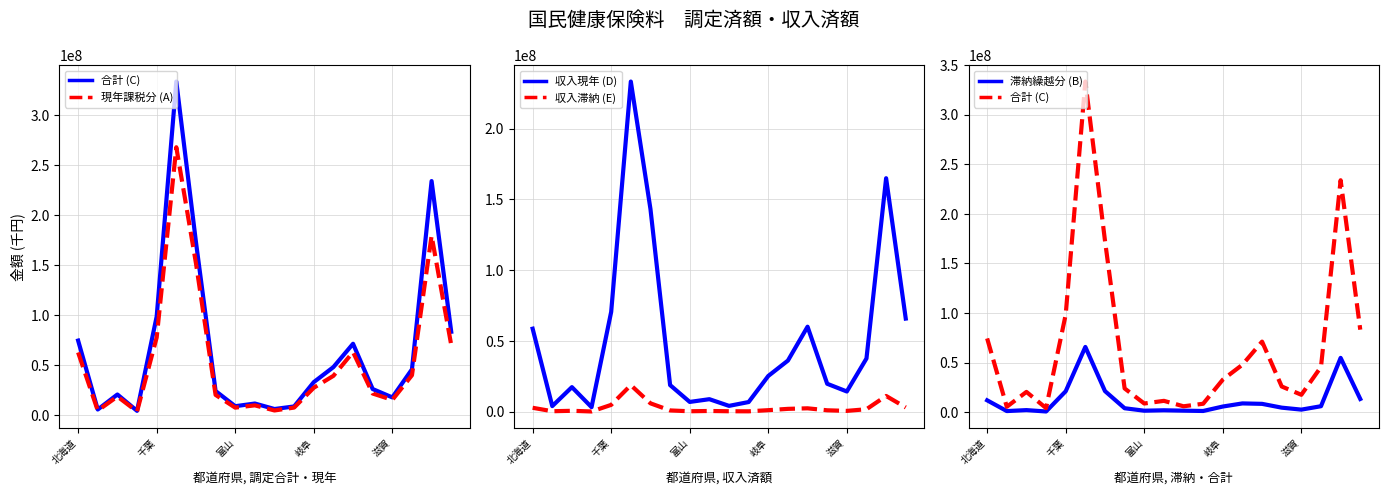

What is the minimum value for 収入滞納 (E)?

125170